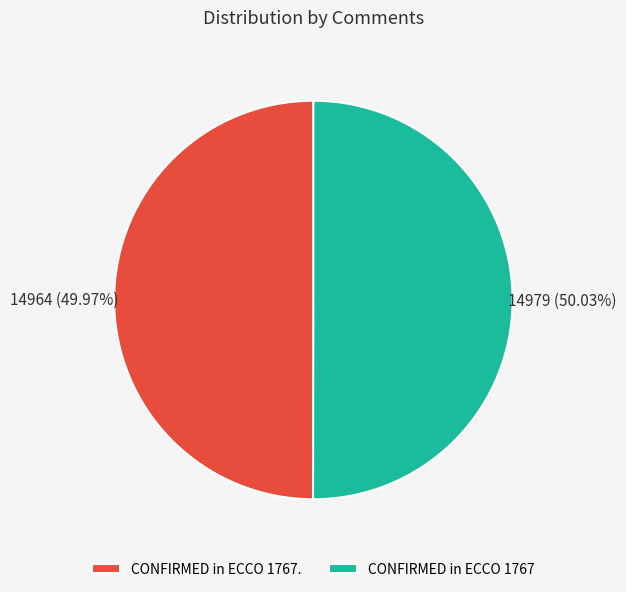

Approximately how many times larger is the value at CONFIRMED in ECCO 1767 compared to CONFIRMED in ECCO 1767.?

1.0